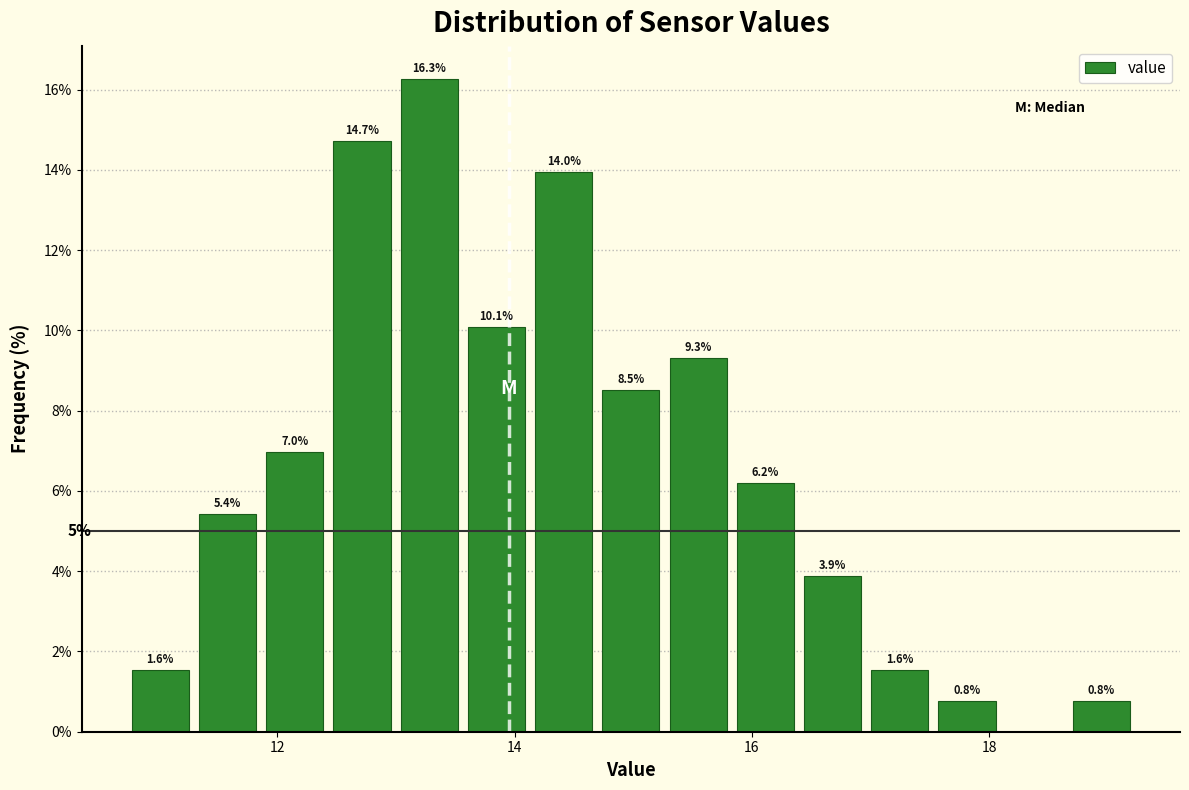

Around what value on the x-axis is the tallest bar? Give the approximate position of its centre, as read against the axis.

13.2